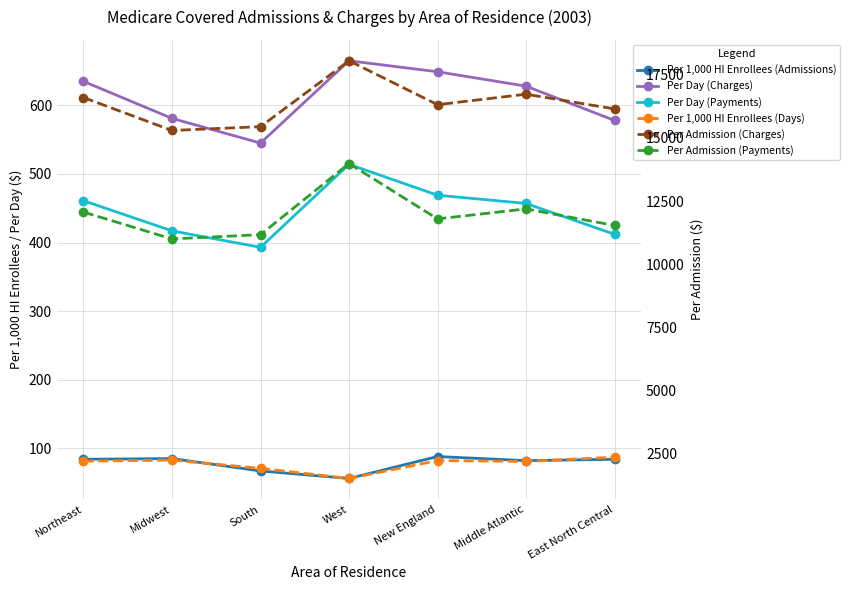

What is the total value across all series at West?

34792